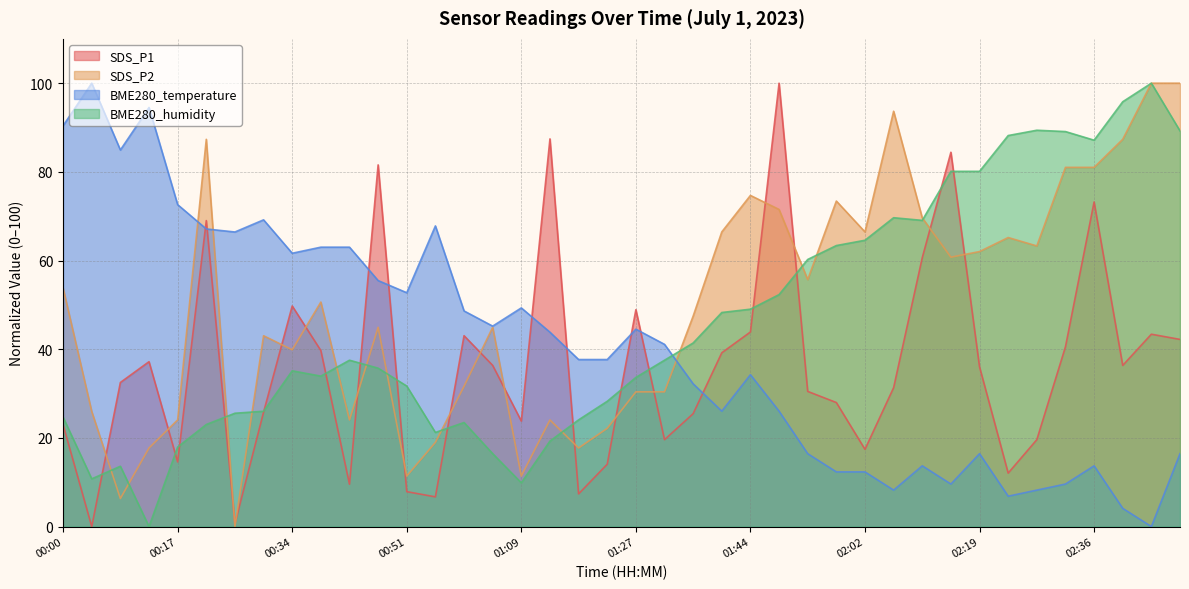

How many lines are shown in the chart?

4